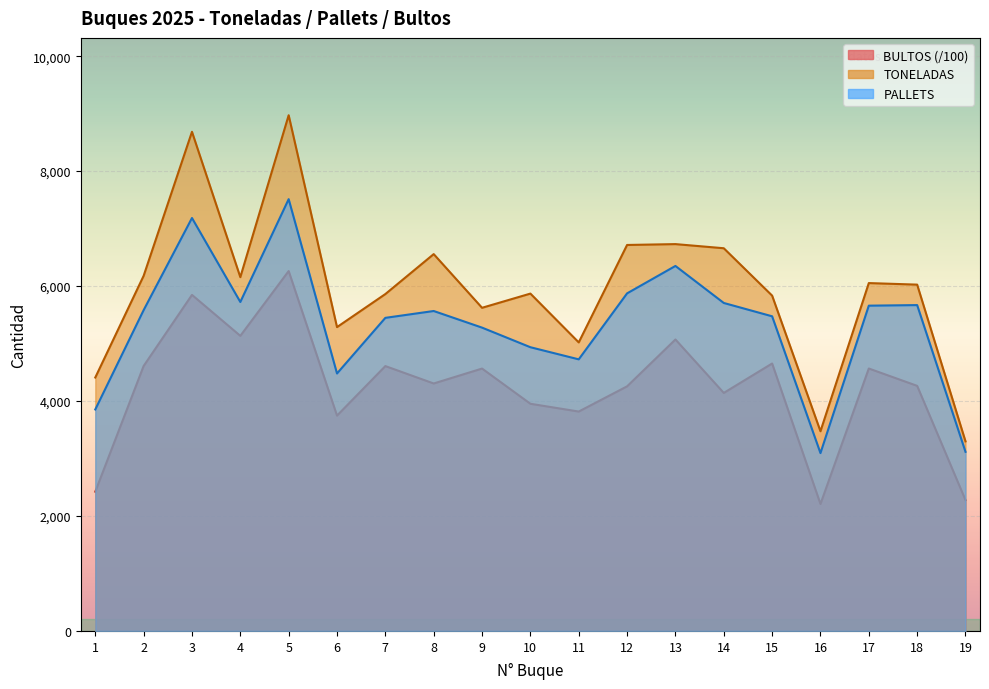

How many data points does each series have?

19